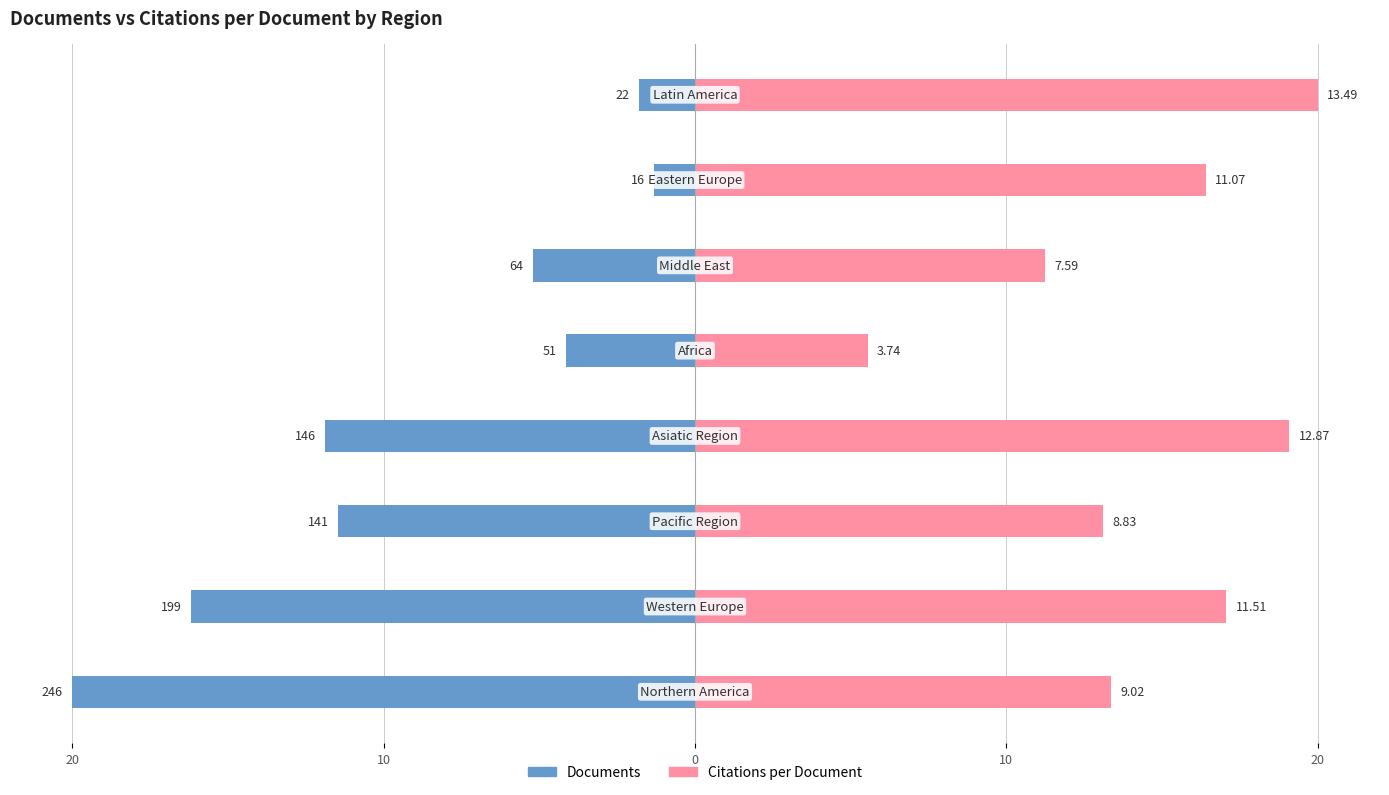

Between 20 and 5, which series saw the biggest shift?

Citations per Document